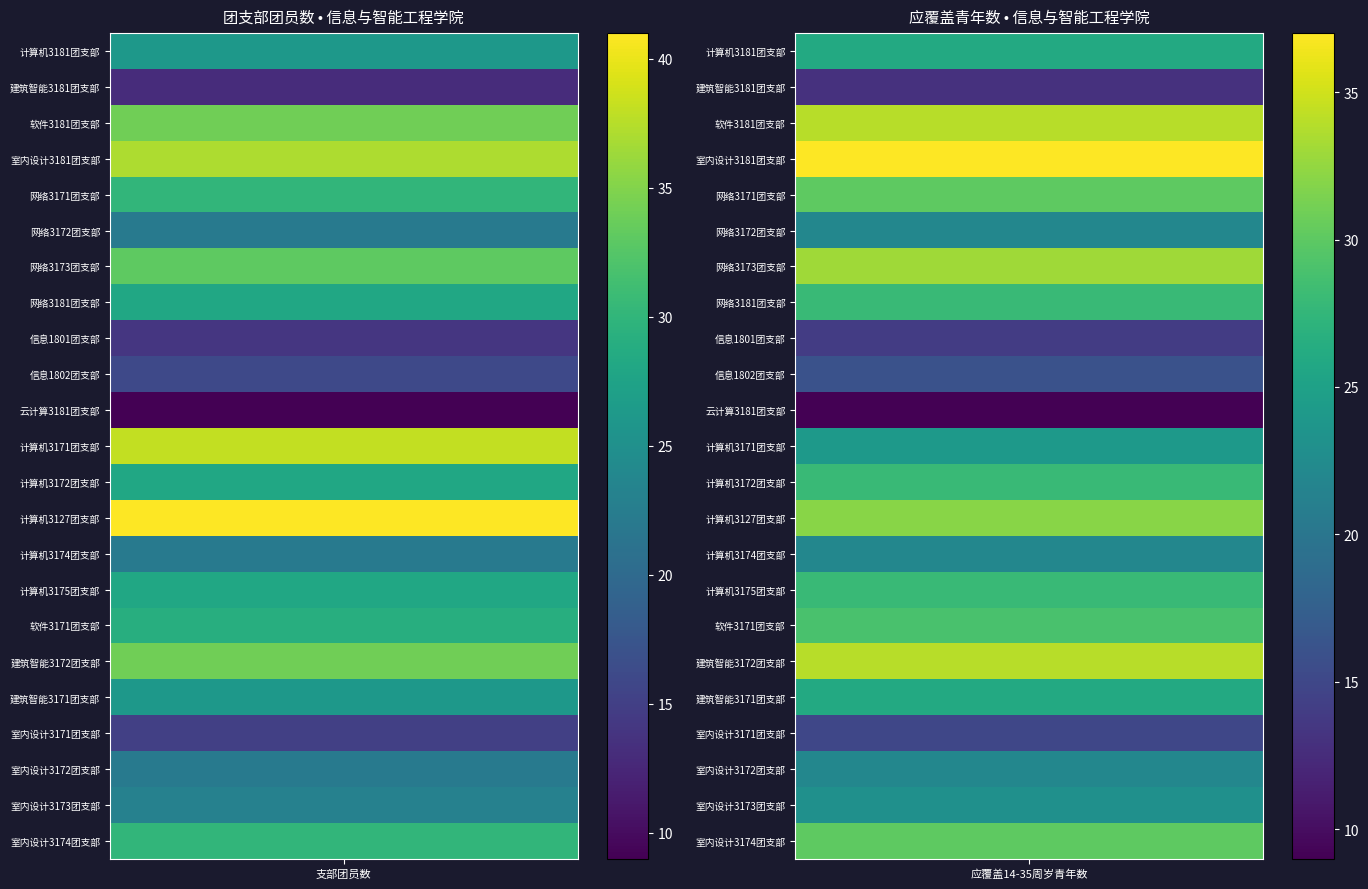

The value of 网络3172团支部 at 0 is 22. True or false?

True